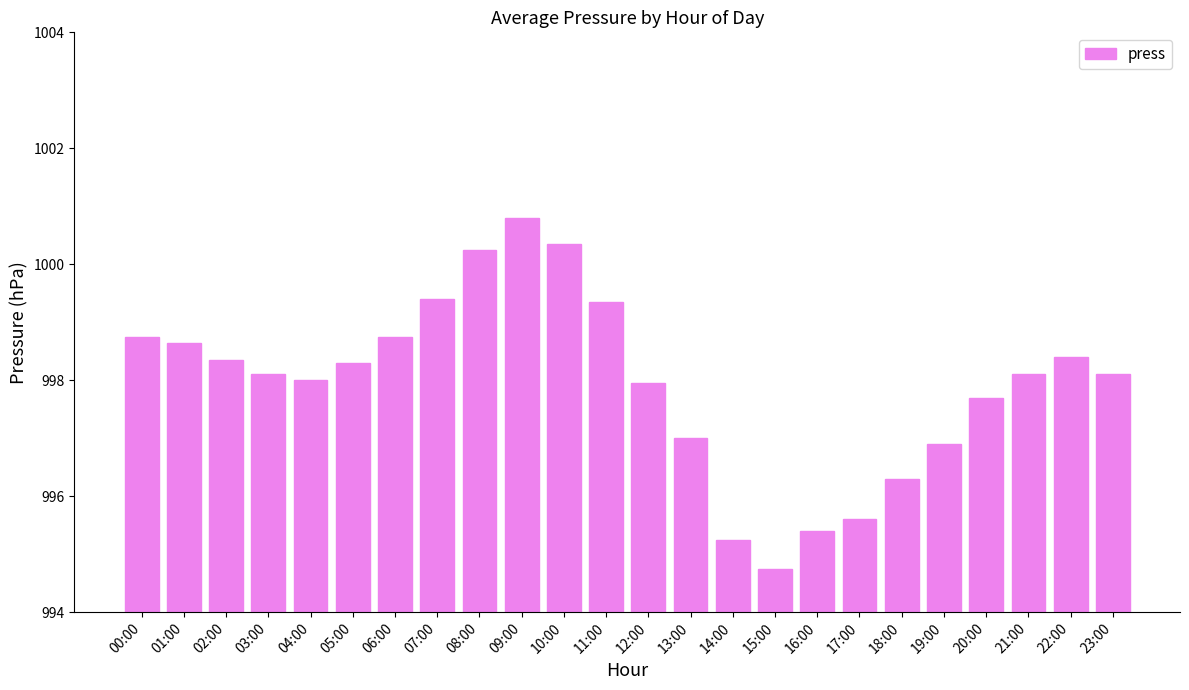

What is the value of the 21st bar from the left?

997.7